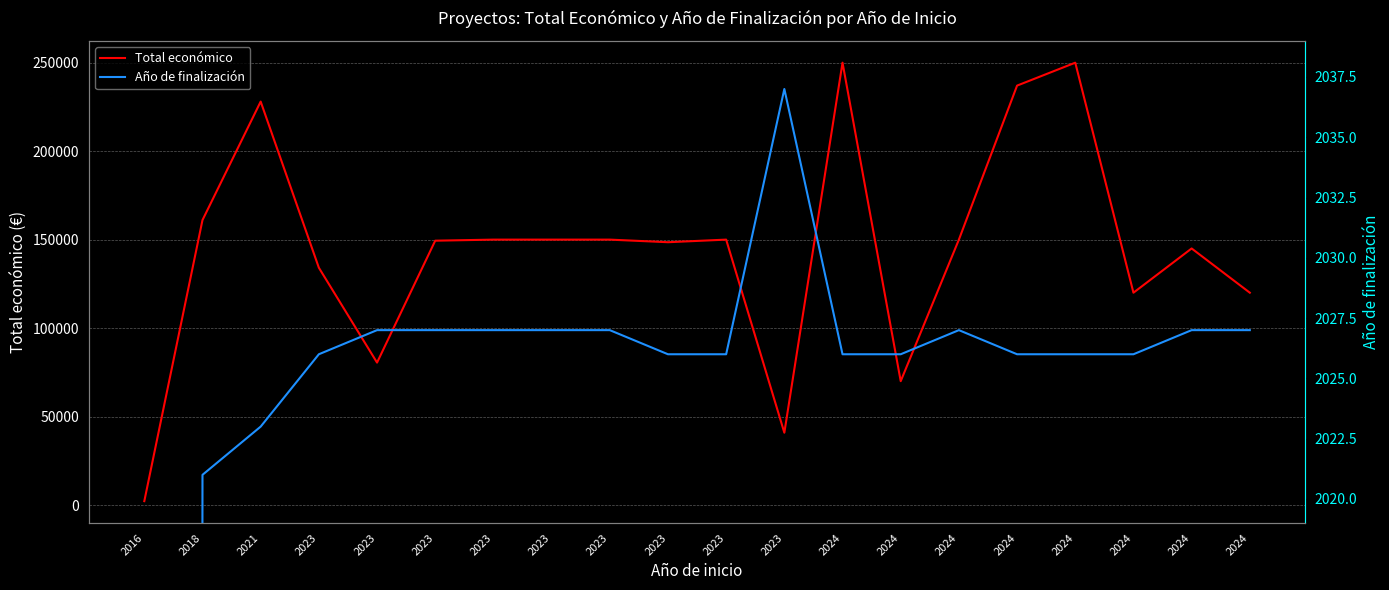

Reading left to right, extract all data points from this chart.

Total económico: 2016=2200	2018=161050	2021=228019	2023=134112	2023=80498	2023=149400	2023=150000	2023=150000	2023=150000	2023=148534	2023=150000	2023=40876	2024=250000	2024=70000	2024=150000	2024=237042	2024=250000	2024=119999	2024=145000	2024=120000
Año de finalización: 2016=0	2018=2021	2021=2023	2023=2026	2023=2027	2023=2027	2023=2027	2023=2027	2023=2027	2023=2026	2023=2026	2023=2037	2024=2026	2024=2026	2024=2027	2024=2026	2024=2026	2024=2026	2024=2027	2024=2027